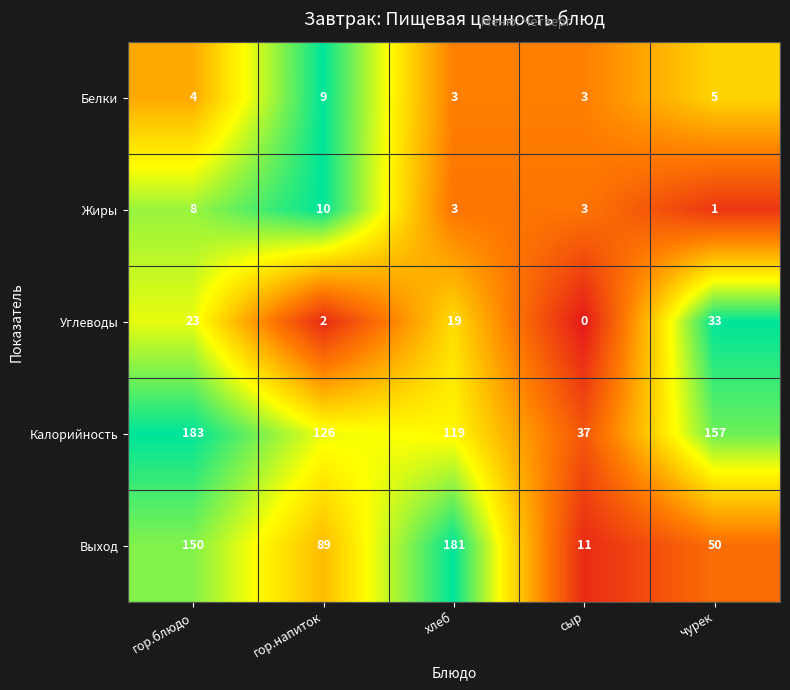

What is the sum of all Жиры values?

25